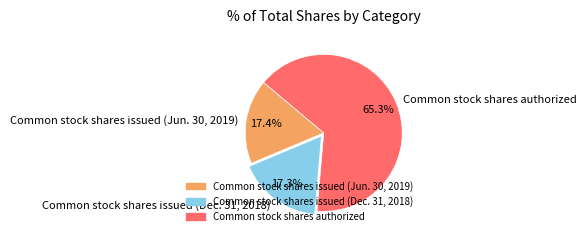

To the nearest percent, what is the combined percentage of Common stock shares issued (Jun. 30, 2019) and Common stock shares authorized?

83%